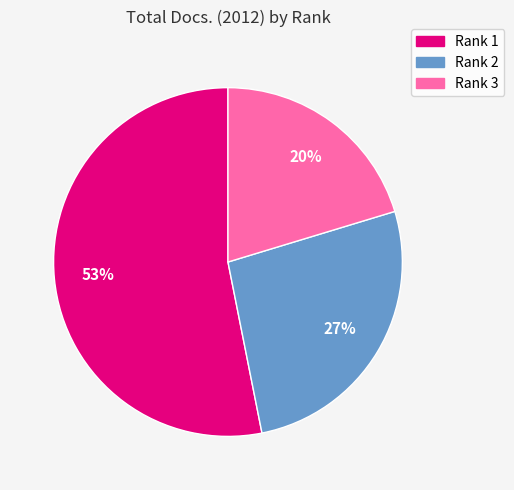

Is Rank 3 the majority of the pie?

No